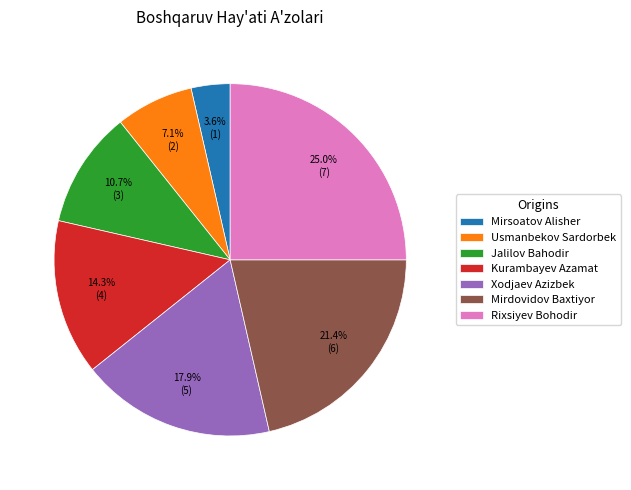

What is the largest slice in the pie chart?

Rixsiyev Bohodir